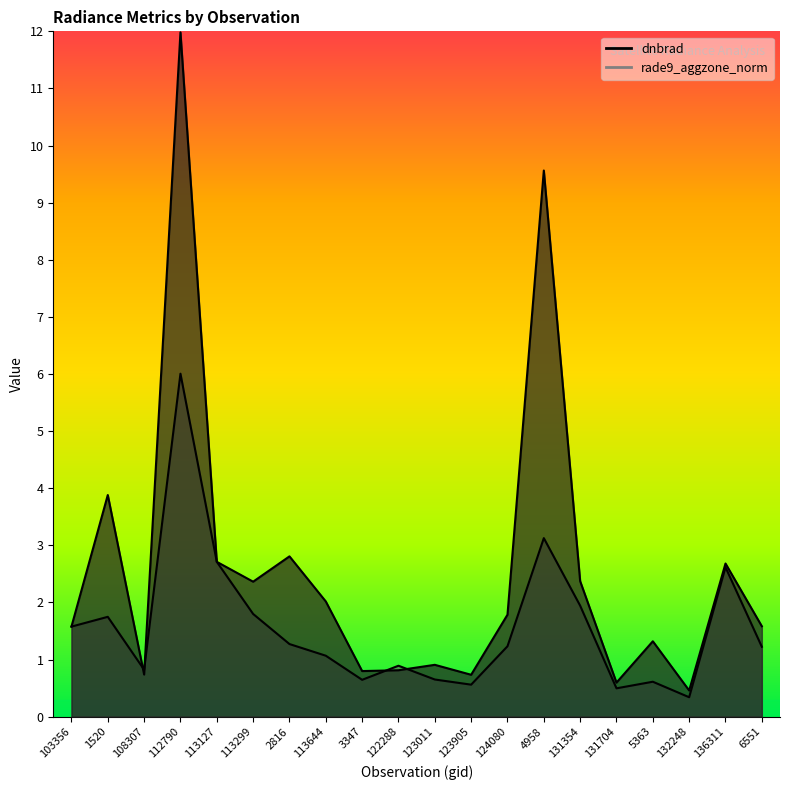

What is the label of the 1st point from the left?

103356